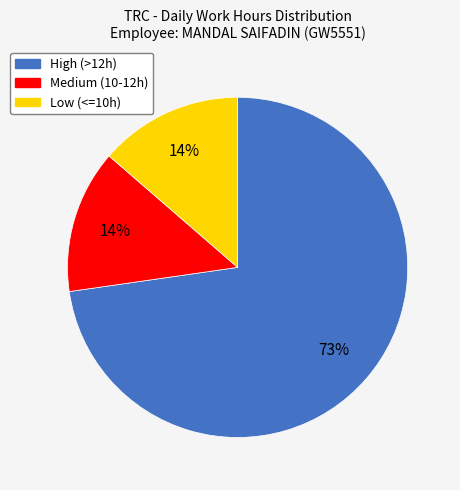

To the nearest percent, what is the average slice percentage?

33%